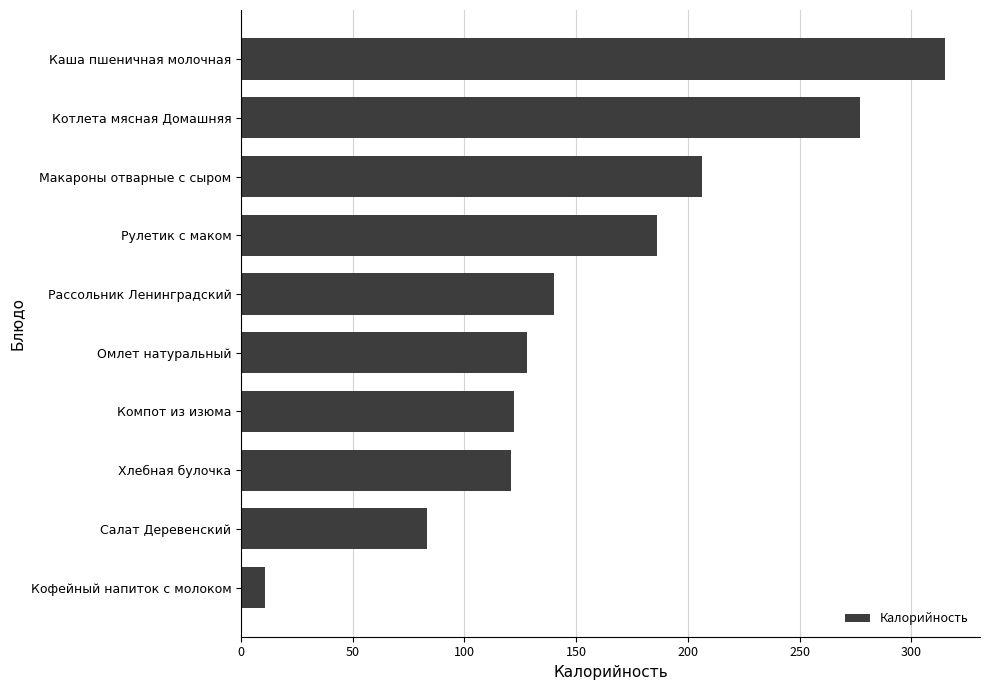

Are the bars grouped side by side (vs. stacked)?

No